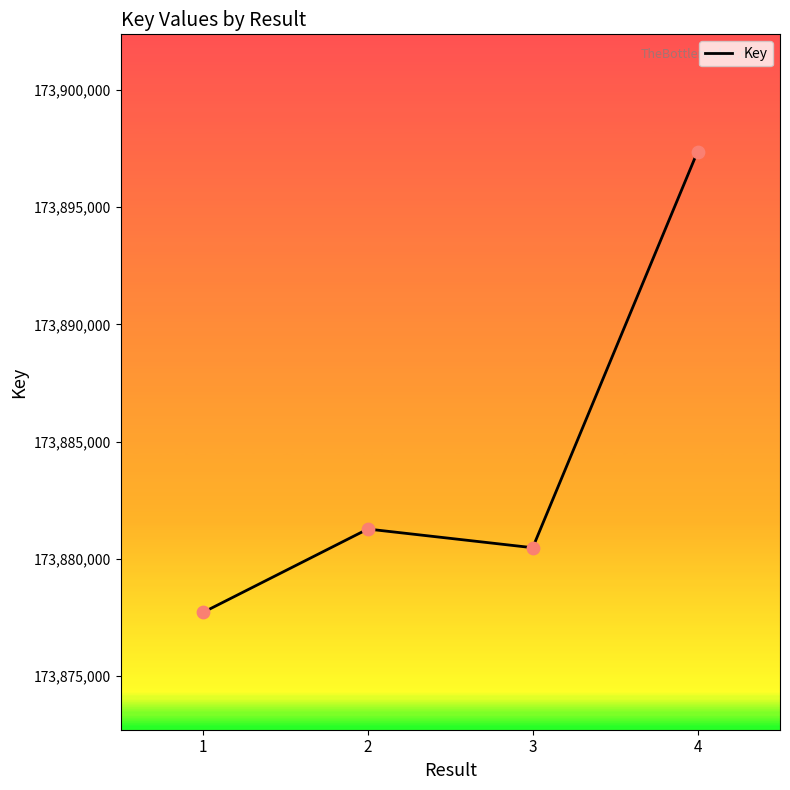

What is the change in value from 1 to 2?

+3556